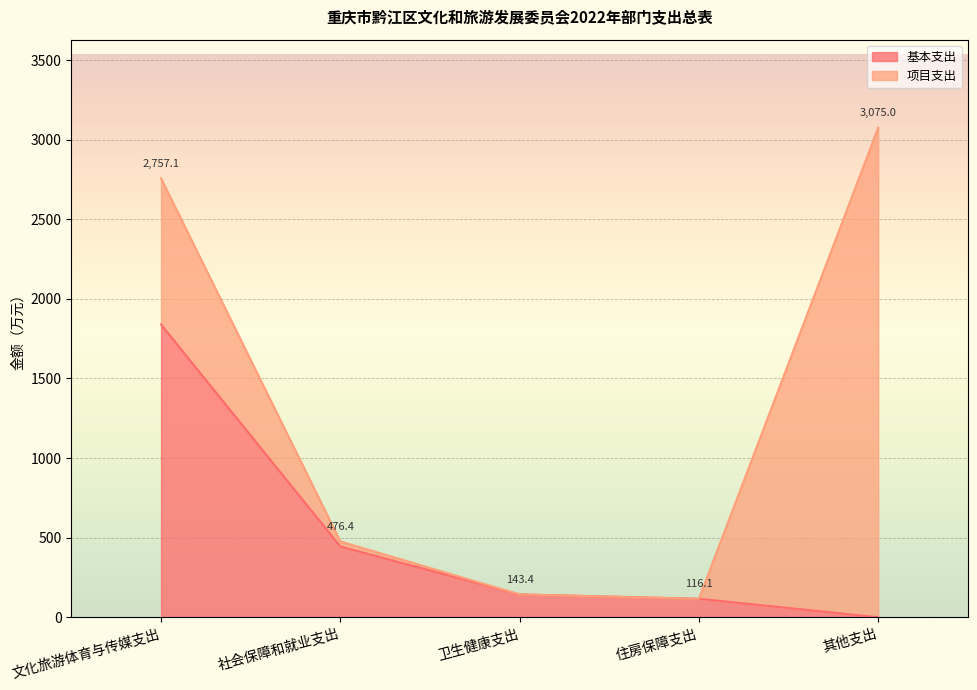

Read the value at 卫生健康支出.

143.4